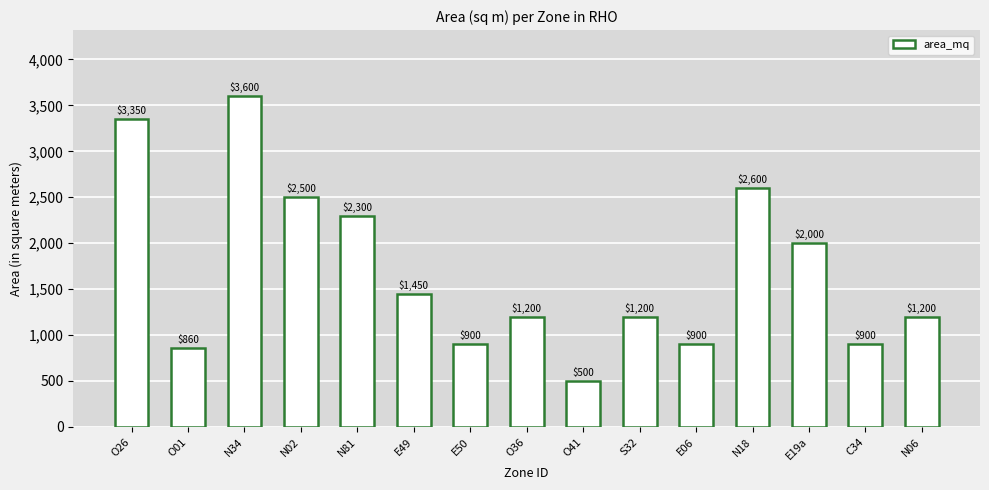

Where does the data first go above 1200?

O26